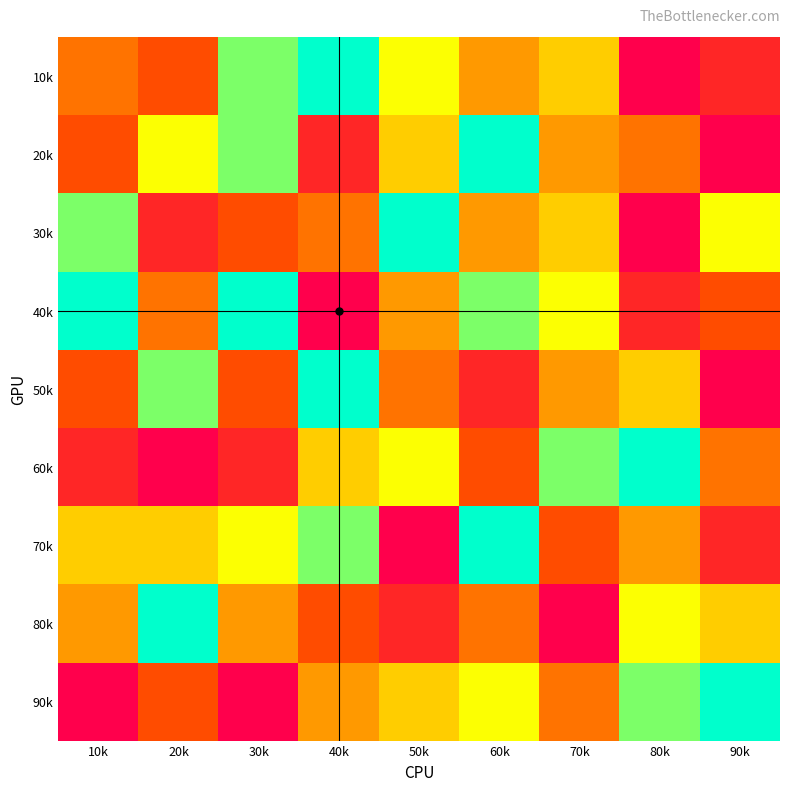

Reading left to right, list all the values displayed in this chart.

10k: 10k=4	20k=3	30k=8	40k=9	50k=7	60k=5	70k=6	80k=1	90k=2
20k: 10k=3	20k=7	30k=8	40k=2	50k=6	60k=9	70k=5	80k=4	90k=1
30k: 10k=8	20k=2	30k=3	40k=4	50k=9	60k=5	70k=6	80k=1	90k=7
40k: 10k=9	20k=4	30k=9	40k=1	50k=5	60k=8	70k=7	80k=2	90k=3
50k: 10k=3	20k=8	30k=3	40k=9	50k=4	60k=2	70k=5	80k=6	90k=1
60k: 10k=2	20k=1	30k=2	40k=6	50k=7	60k=3	70k=8	80k=9	90k=4
70k: 10k=6	20k=6	30k=7	40k=8	50k=1	60k=9	70k=3	80k=5	90k=2
80k: 10k=5	20k=9	30k=5	40k=3	50k=2	60k=4	70k=1	80k=7	90k=6
90k: 10k=1	20k=3	30k=1	40k=5	50k=6	60k=7	70k=4	80k=8	90k=9